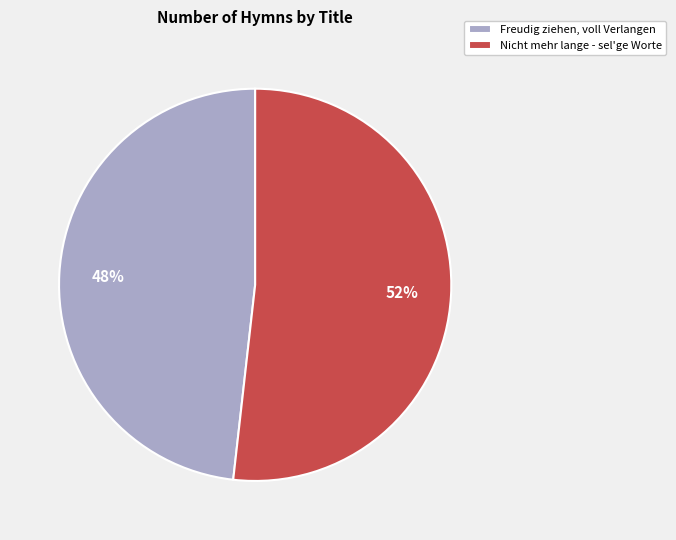

What is the ratio of the value at Nicht mehr lange - sel'ge Worte to the value at Freudig ziehen, voll Verlangen?

1.1